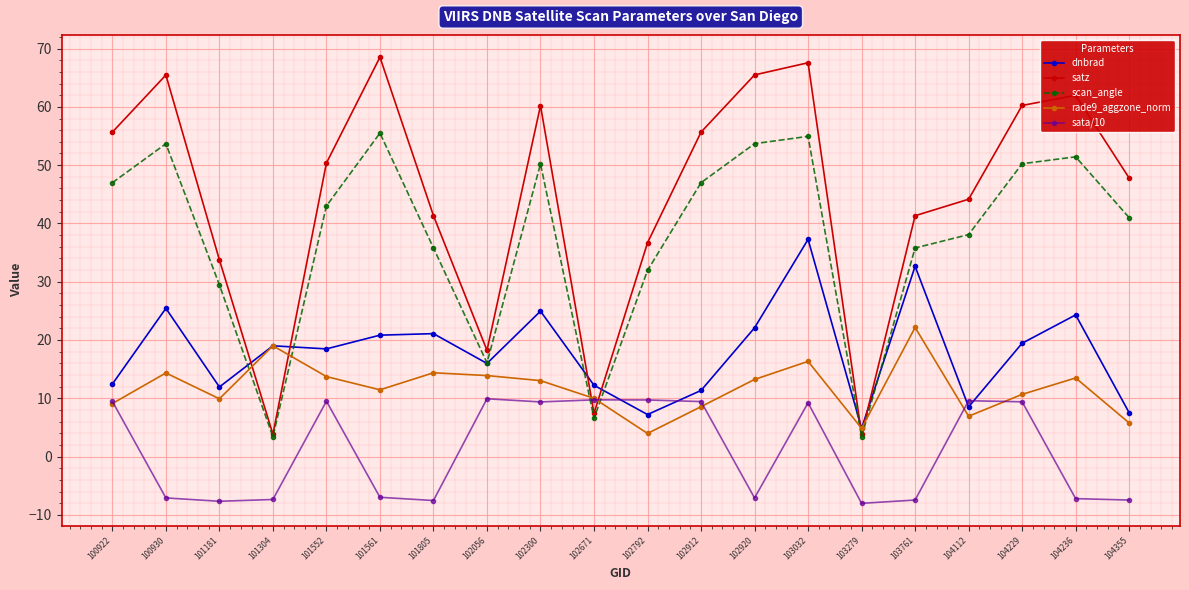

What is the maximum value shown in the chart?

68.5